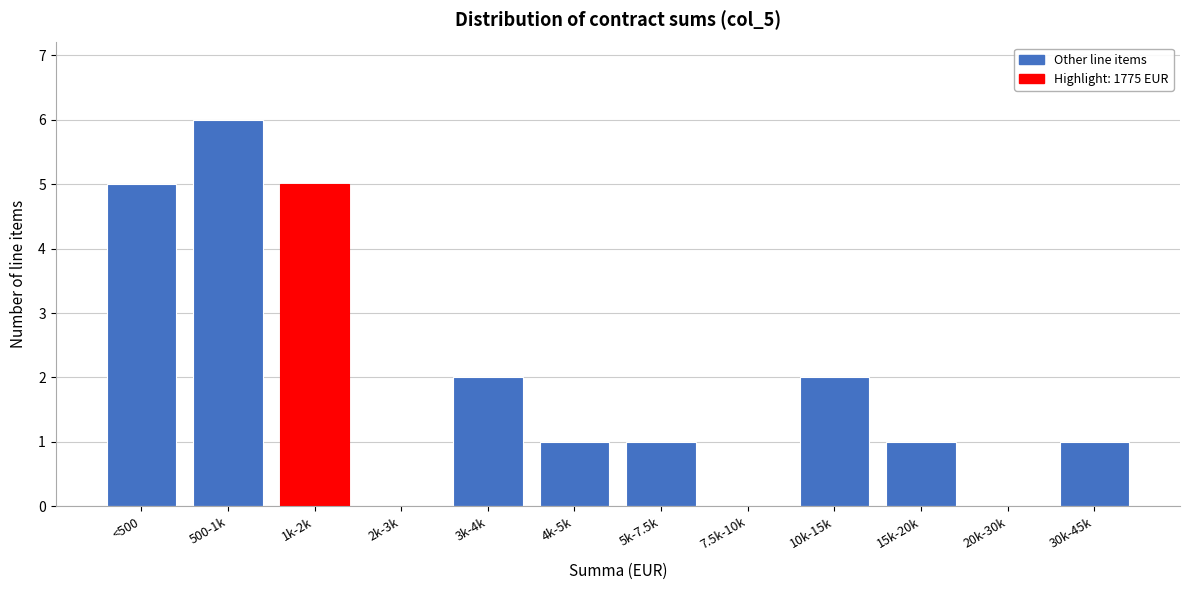

Reading right to left, list all the values displayed in this chart.

30k-45k=1	20k-30k=0	15k-20k=1	10k-15k=2	7.5k-10k=0	5k-7.5k=1	4k-5k=1	3k-4k=2	2k-3k=0	1k-2k=5	500-1k=6	<500=5